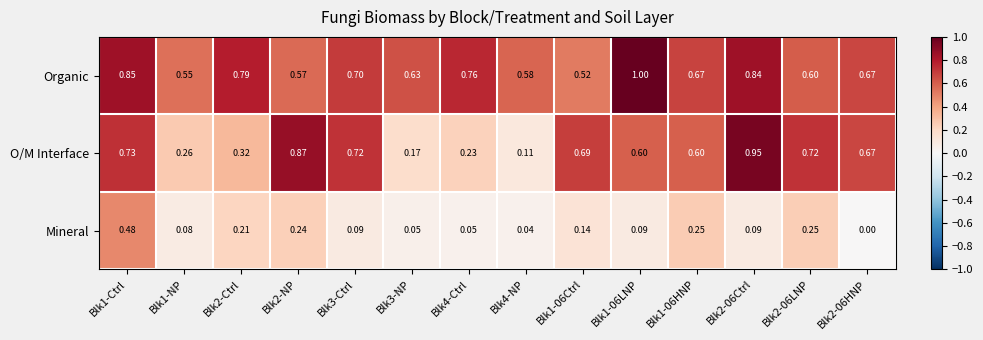

At how many categories does at least one series exceed 0?

14